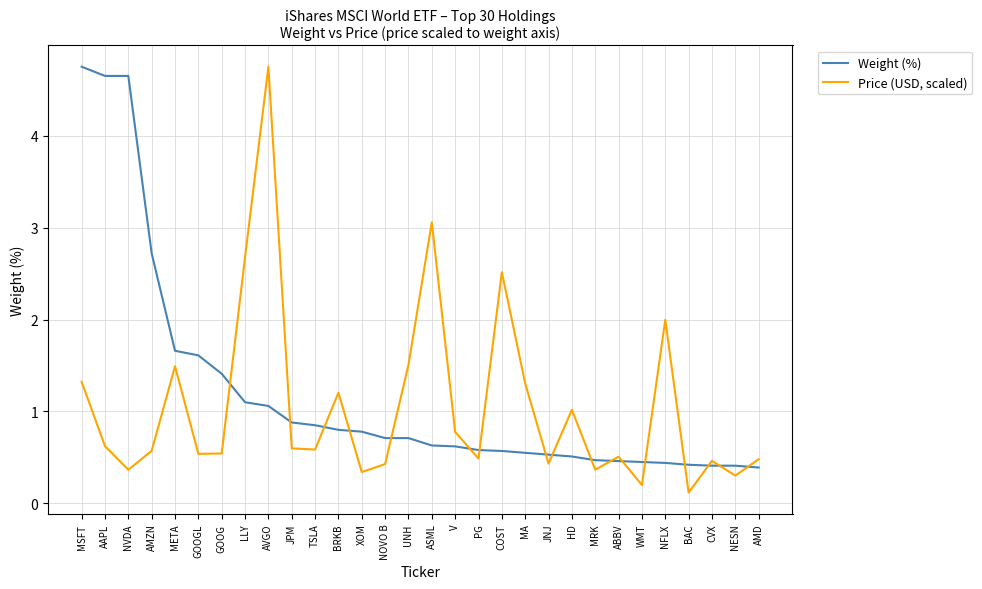

Which series has the widest spread of values?

Price (USD, scaled)